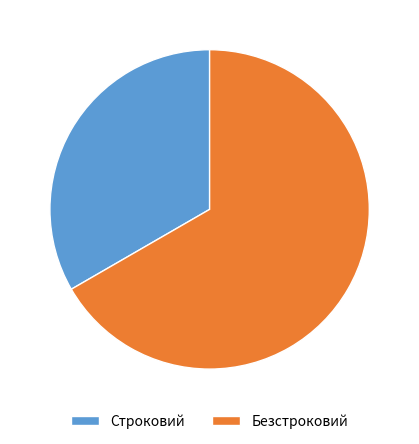

Combined, do Безстроковий and Строковий account for over 50%?

Yes